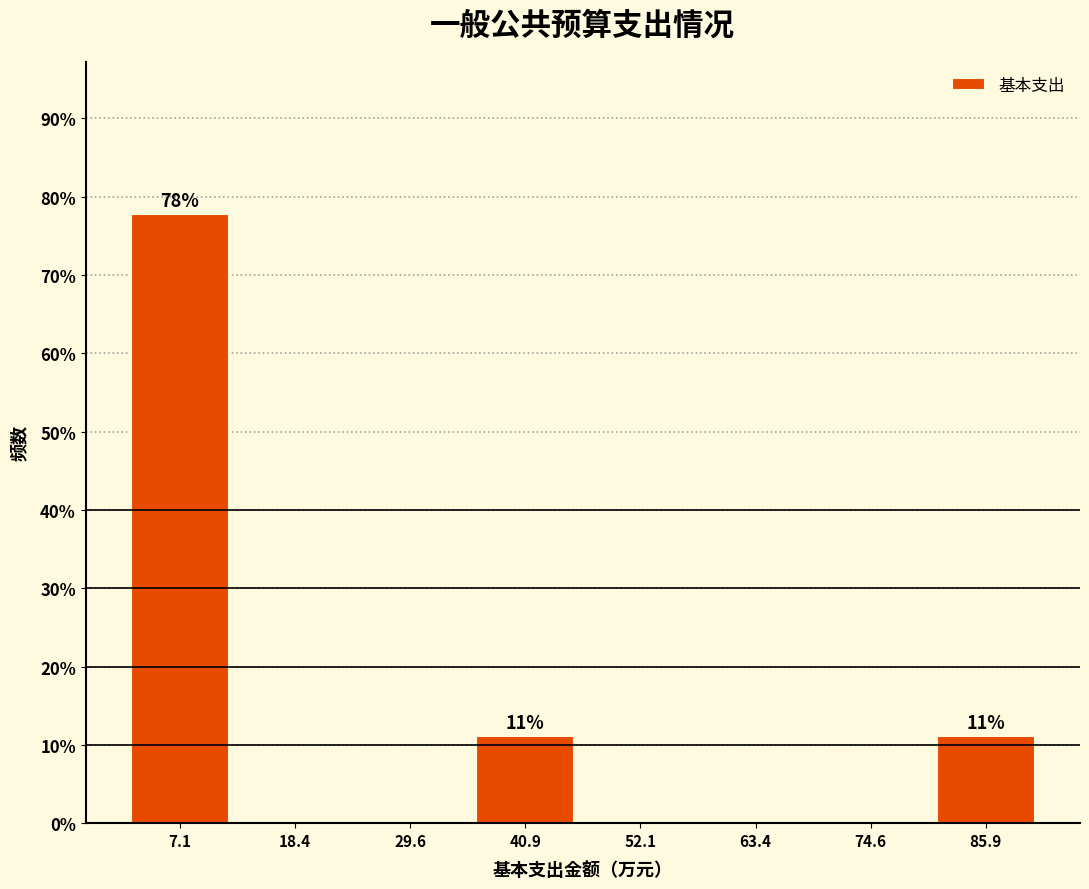

Over which range of the x-axis is the bar tallest?

2 to 12